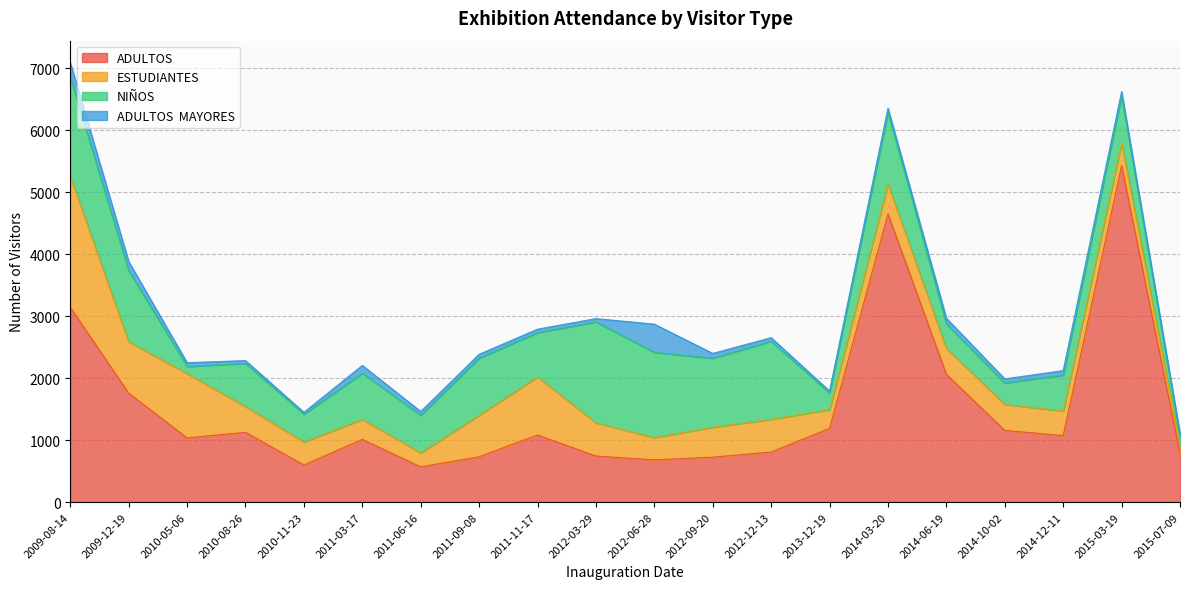

Which series changed the most between 2012-03-29 and 2014-12-11?

NIÑOS